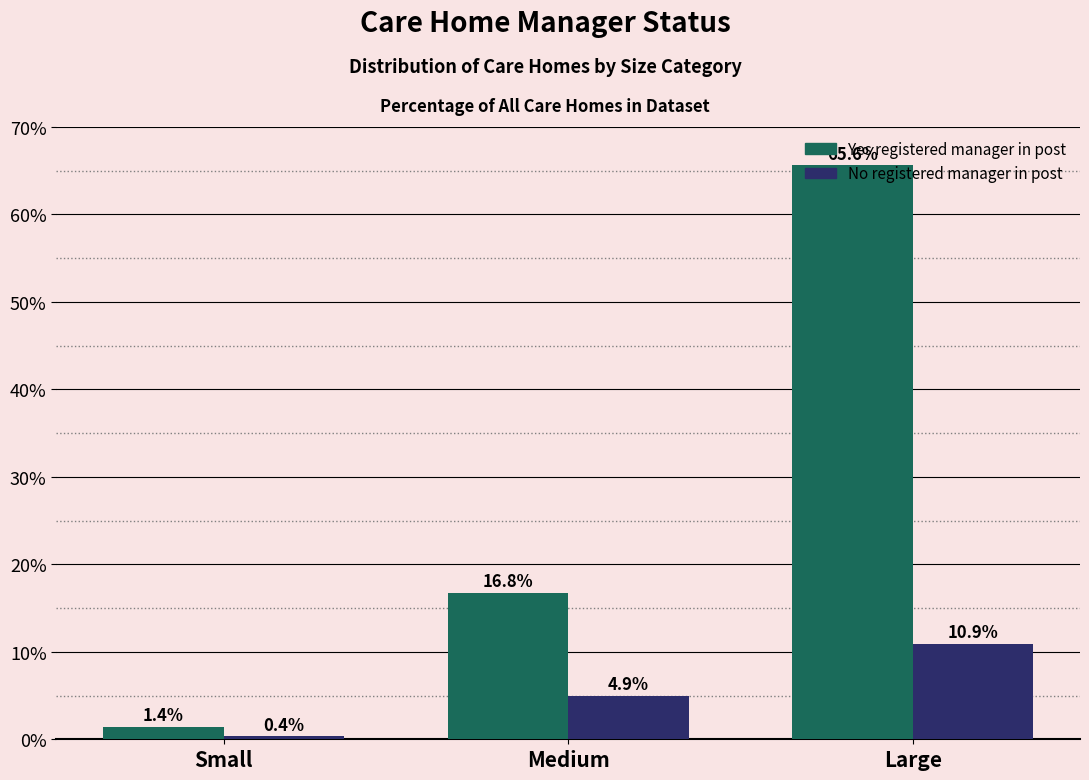

Rank the series by their maximum value, from lowest to highest.

No registered manager in post, Yes registered manager in post